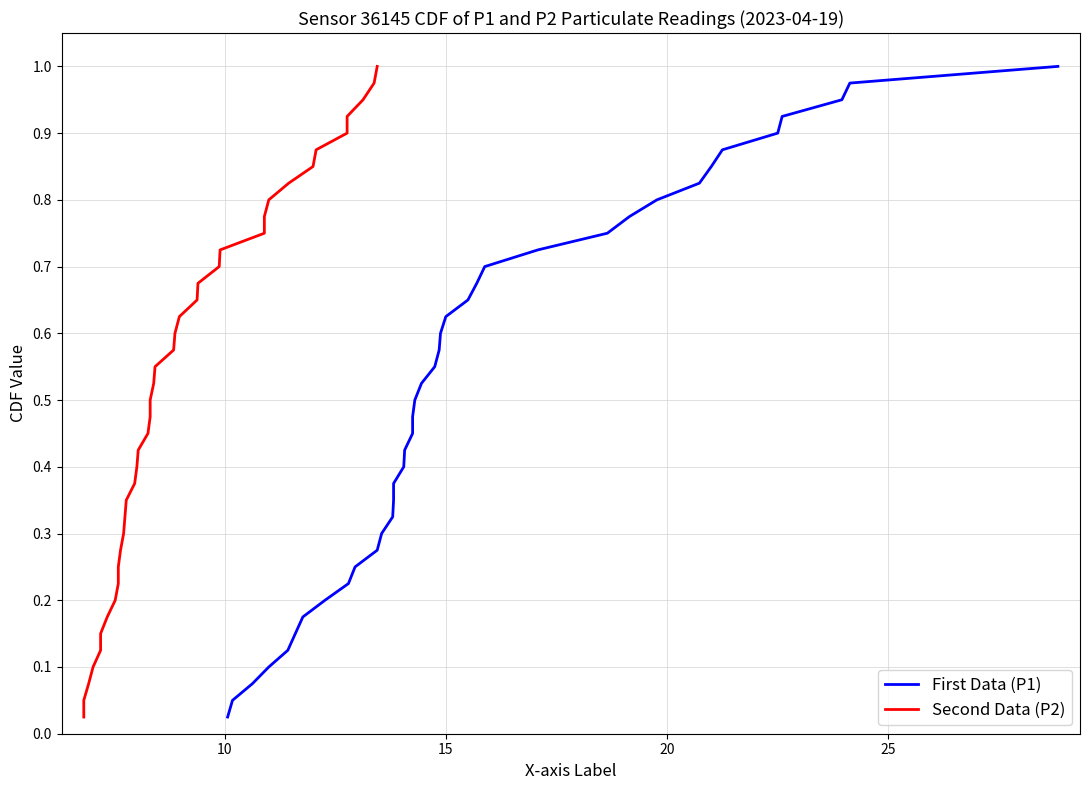

At how many categories does at least one series exceed 0?

40